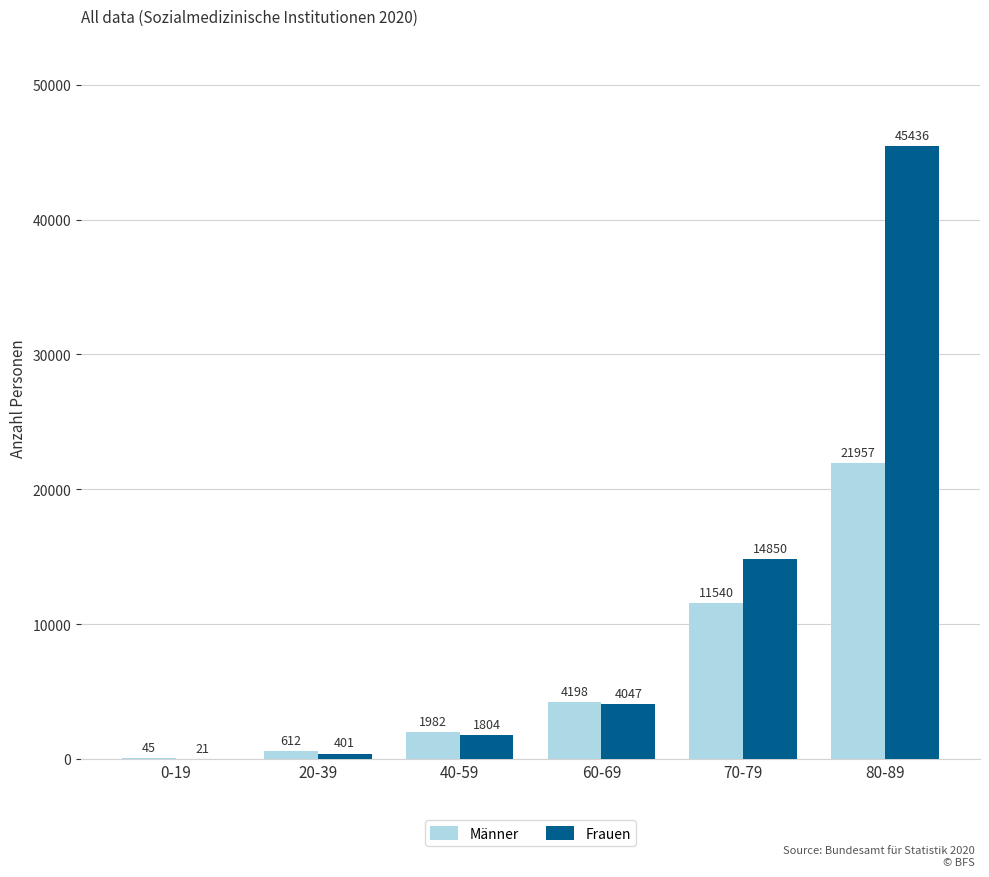

True or false: Männer has a value of 4198 at 60-69.

True